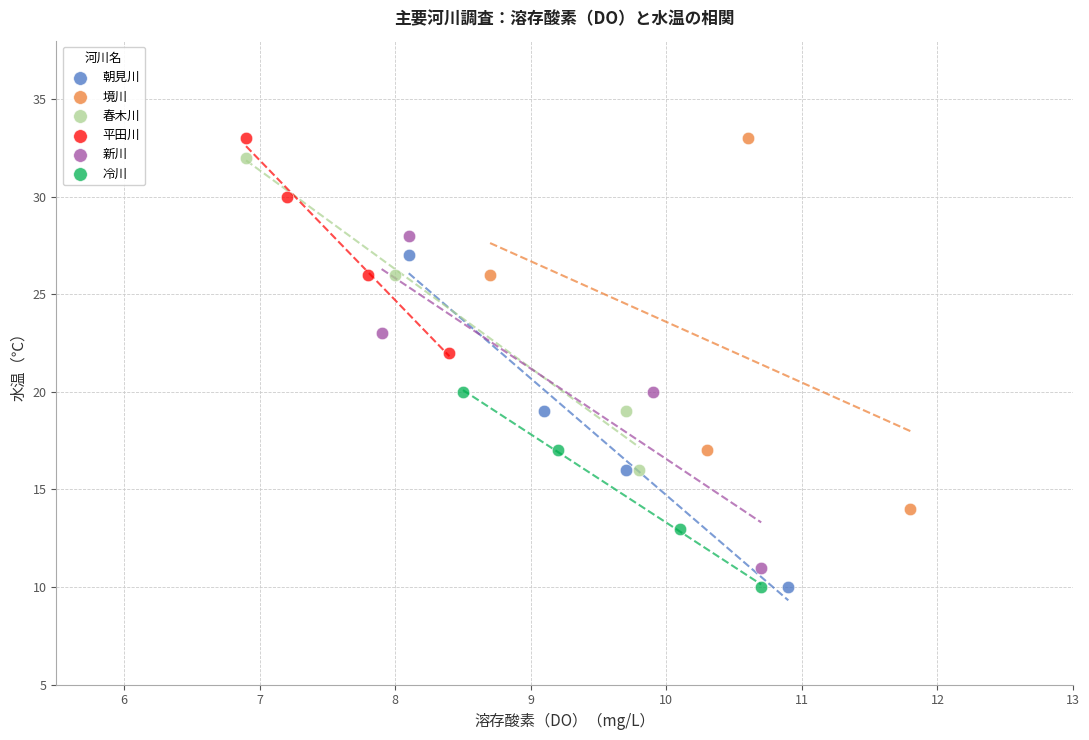

Which series has the largest Y range (max minus min)?

境川